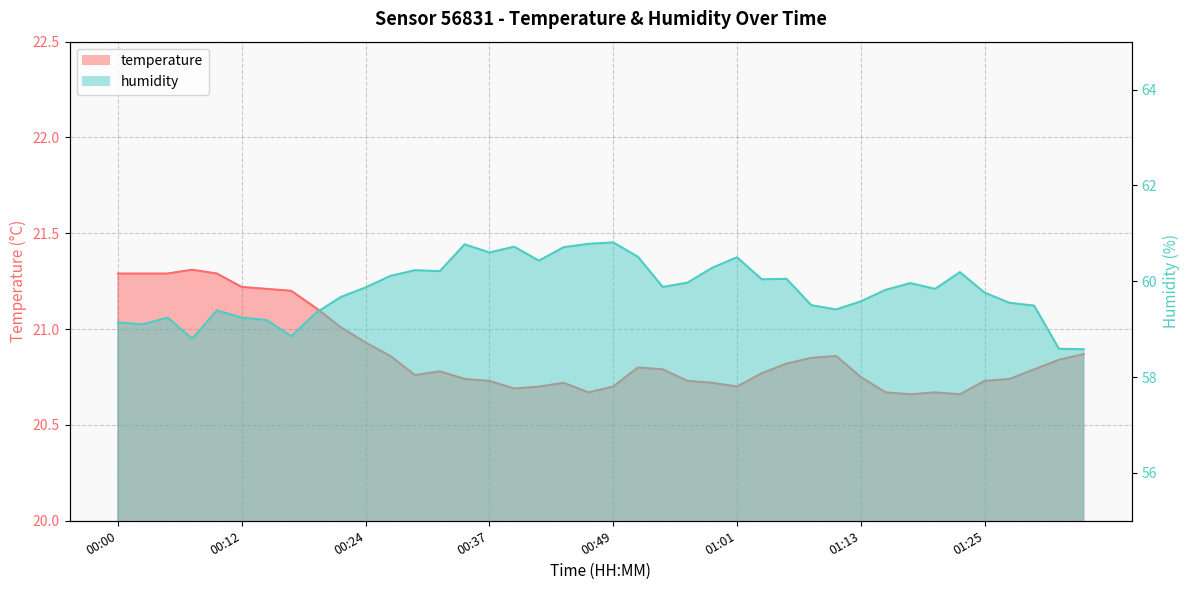

Rank the series at 00:22 from highest to lowest value.

humidity, temperature